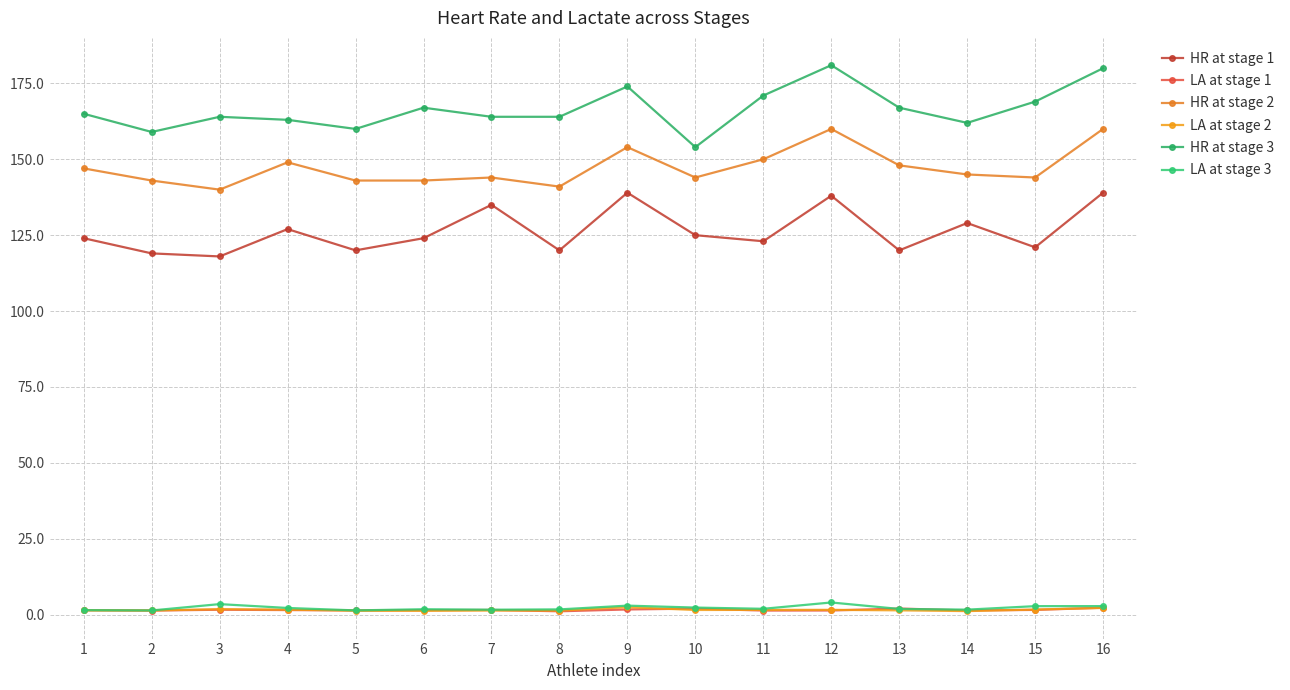

At which label does LA at stage 1 reach its peak?

16